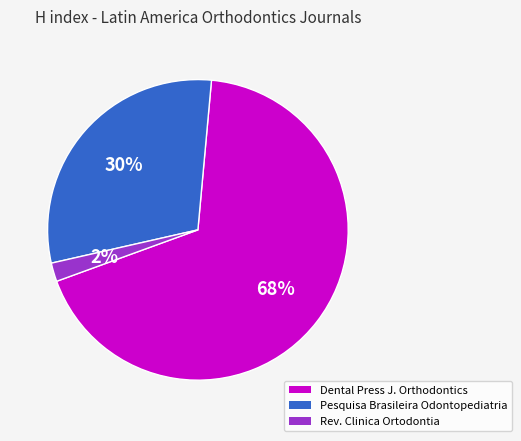

Is there any slice that represents more than half of the pie?

Yes